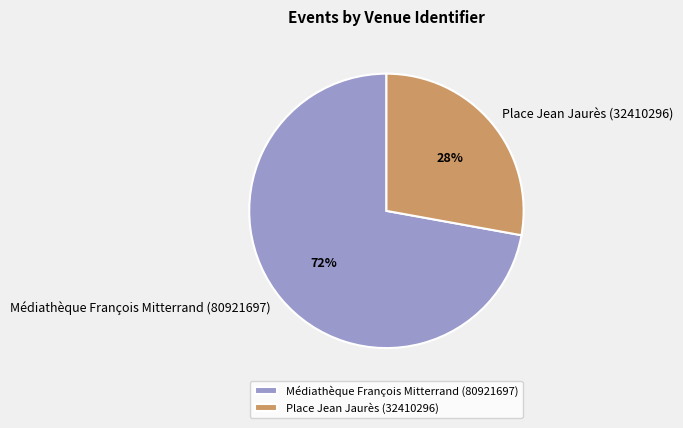

What percentage is the Médiathèque François Mitterrand (80921697) slice, to the nearest percent?

72%